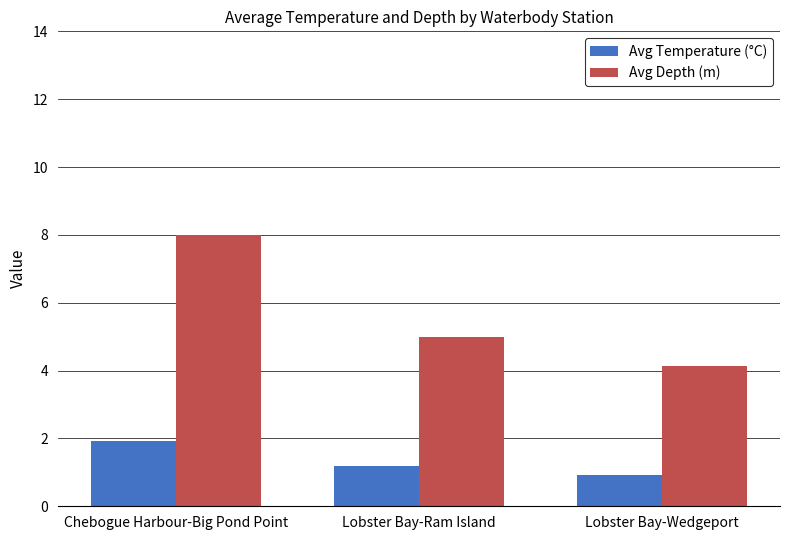

True or false: Avg Temperature (°C) has a value of 1.2 at Lobster Bay-Ram Island.

True